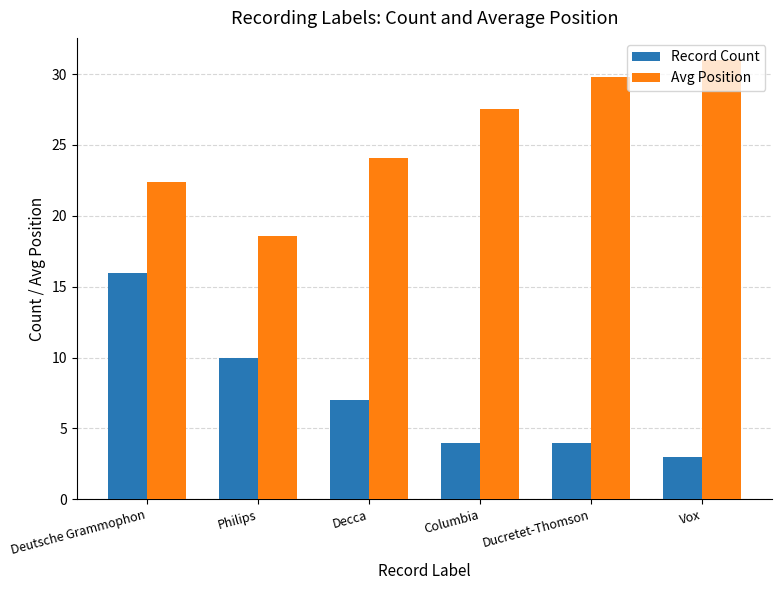

List the series in order of their peak value, lowest first.

Record Count, Avg Position